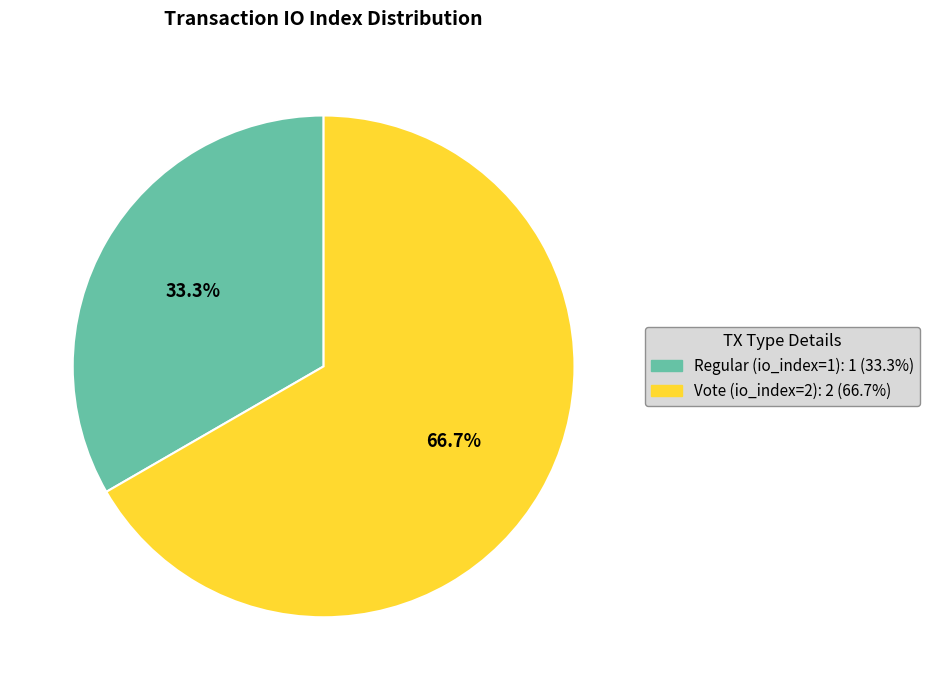

Is there any slice that represents more than half of the pie?

Yes